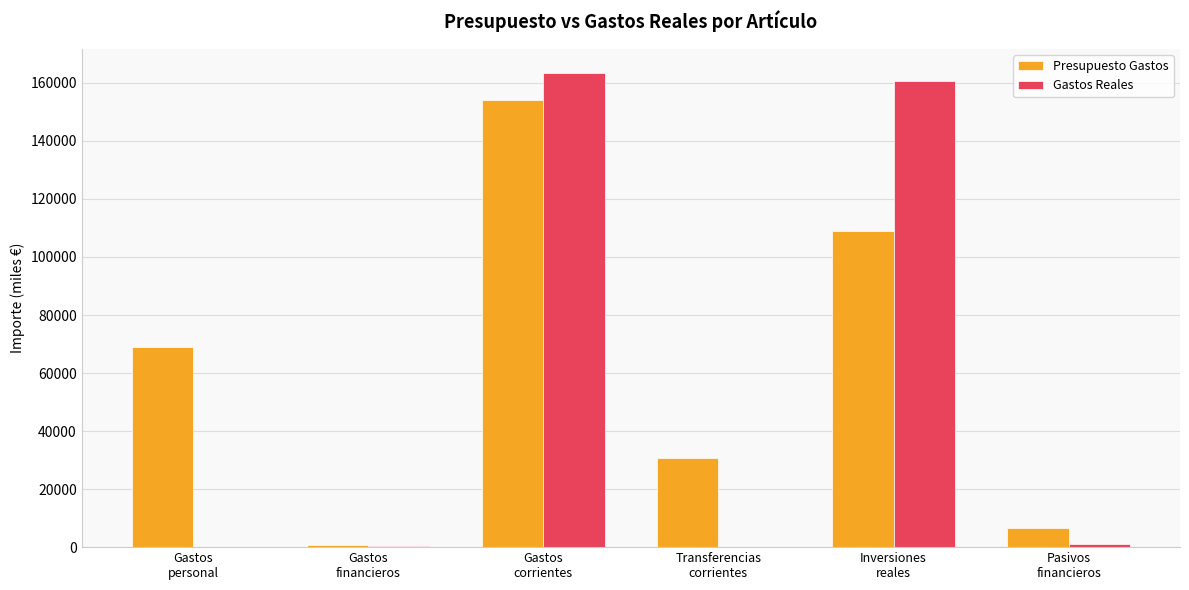

What is the sum of all Presupuesto Gastos values?

370000.0